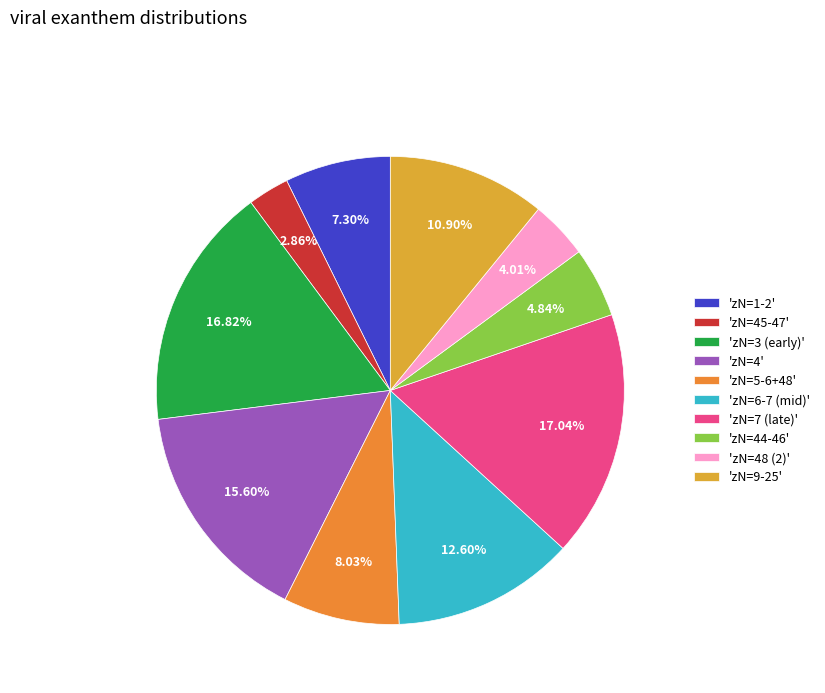

Does any single category account for the majority?

No